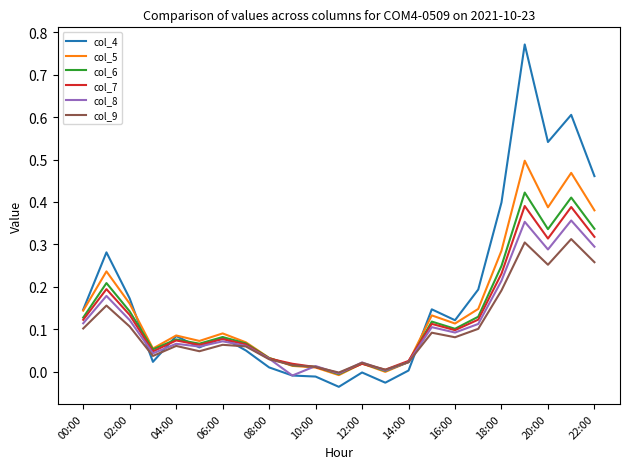

Which series has the widest spread of values?

col_4